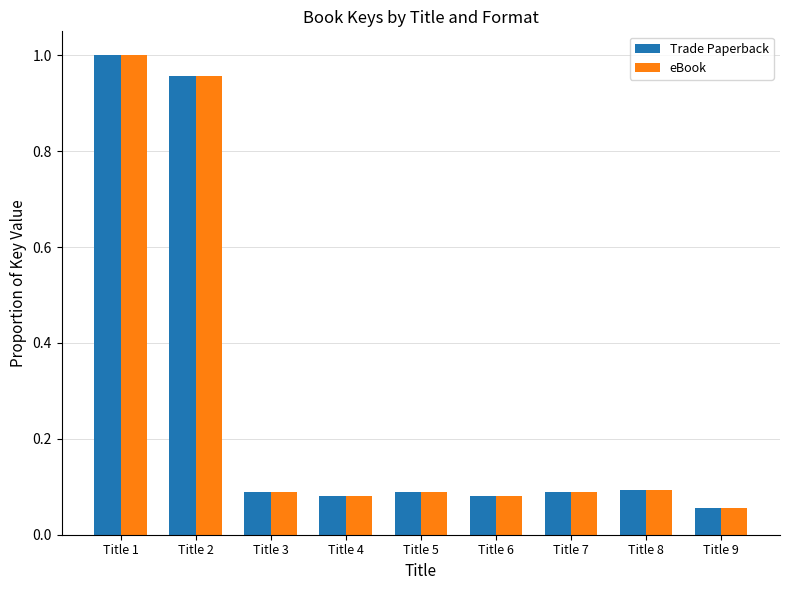

Are the bars horizontal?

No